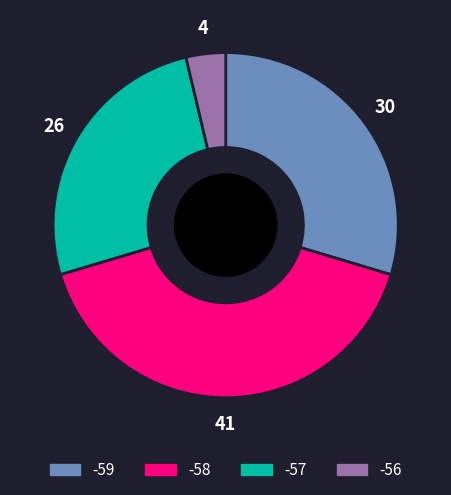

Does any single category account for the majority?

No